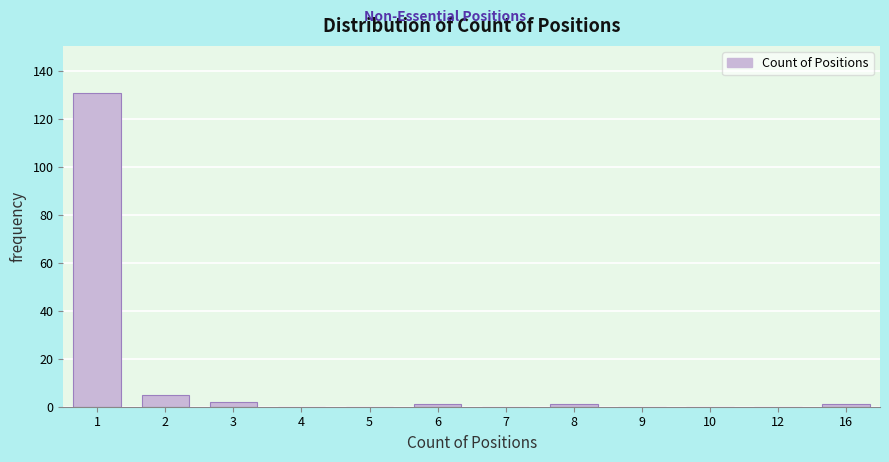

Reading left to right, extract all data points from this chart.

1=131	2=5	3=2	4=0	5=0	6=1	7=0	8=1	9=0	10=0	12=0	16=1